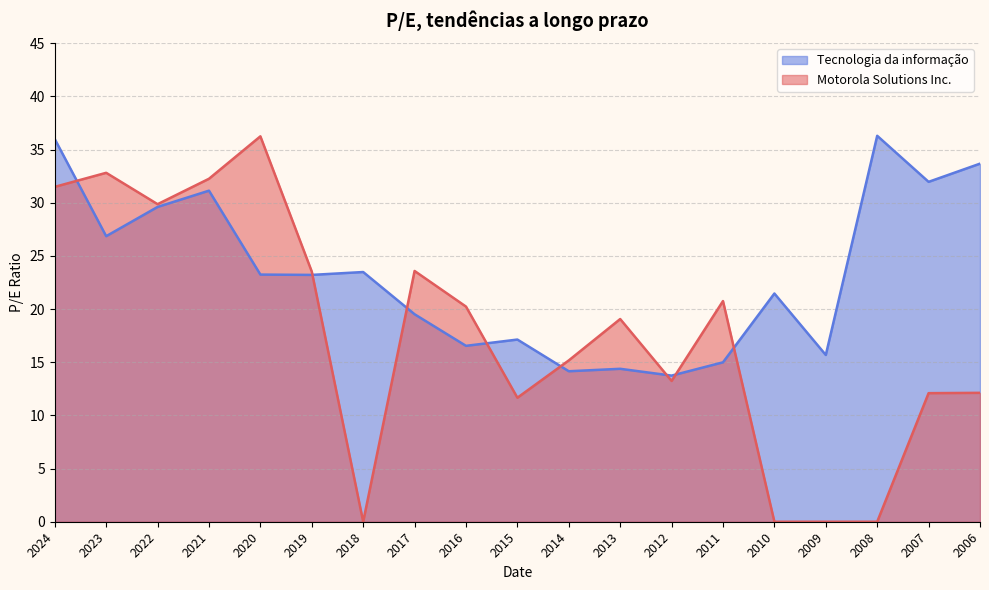

Reading left to right, extract all data points from this chart.

Motorola Solutions Inc.: 2024=31.5	2023=32.8	2022=29.9	2021=32.2	2020=36.2	2019=23.5	2018=0.0	2017=23.6	2016=20.2	2015=11.7	2014=15.2	2013=19.1	2012=13.2	2011=20.8	2010=0.0	2009=0.0	2008=0.0	2007=12.1	2006=12.1
Tecnologia da informação: 2024=36.0	2023=26.9	2022=29.6	2021=31.1	2020=23.2	2019=23.2	2018=23.5	2017=19.5	2016=16.5	2015=17.1	2014=14.2	2013=14.4	2012=13.7	2011=15.0	2010=21.5	2009=15.7	2008=36.3	2007=32.0	2006=33.7